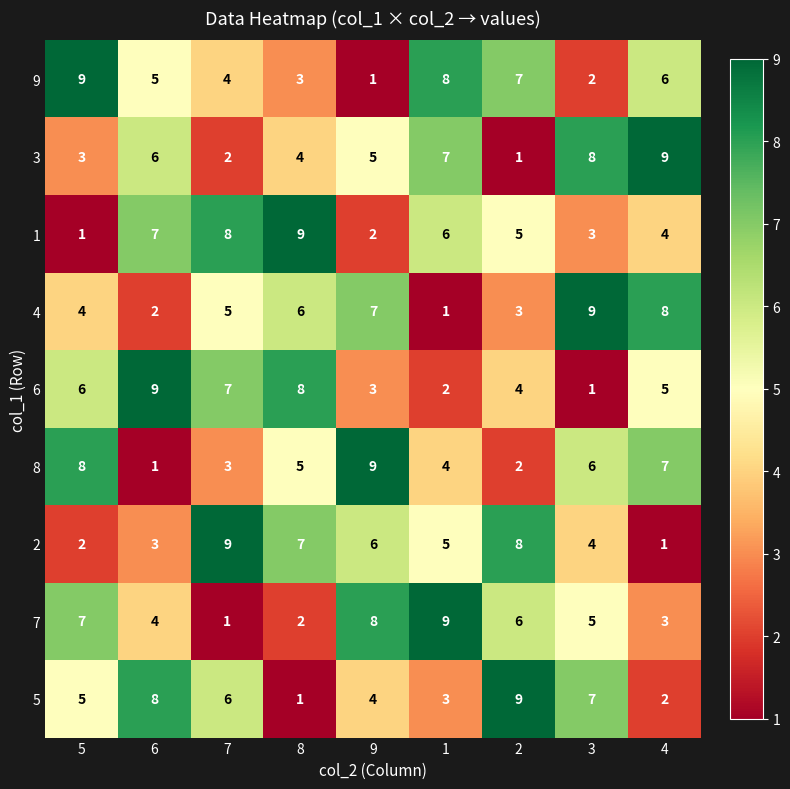

At how many categories does at least one series exceed 2?

9